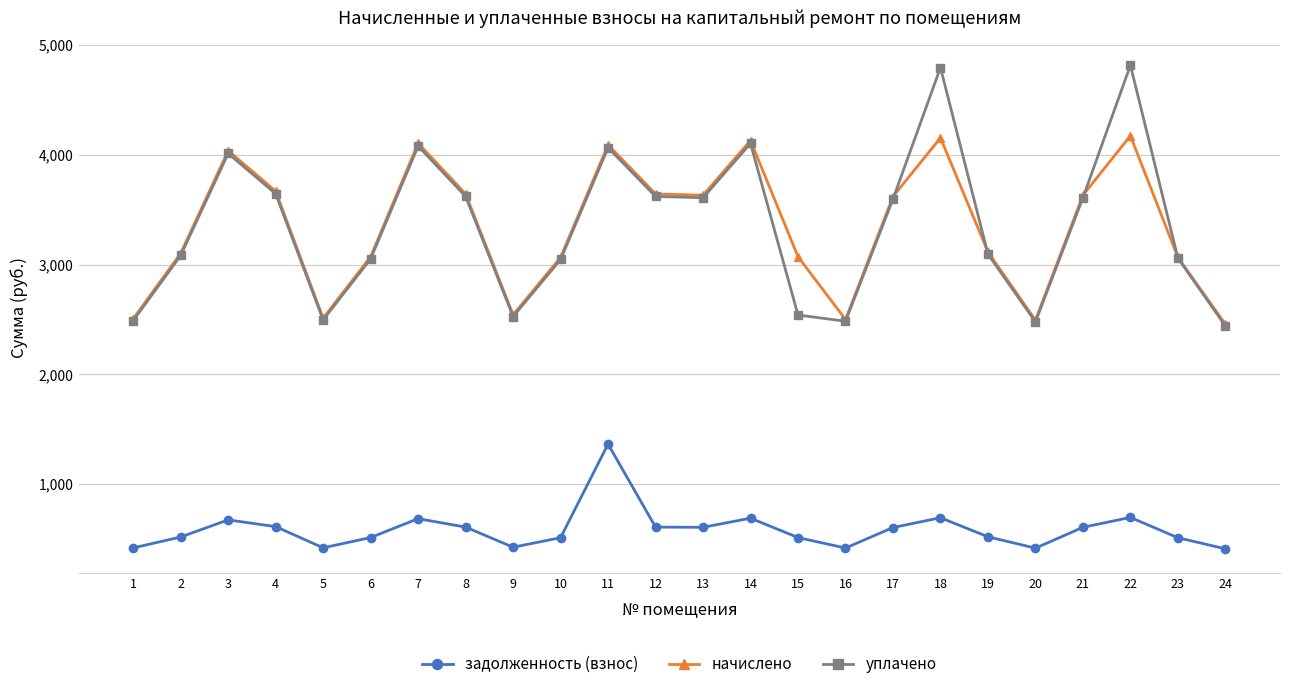

Count the number of data series in this chart.

3